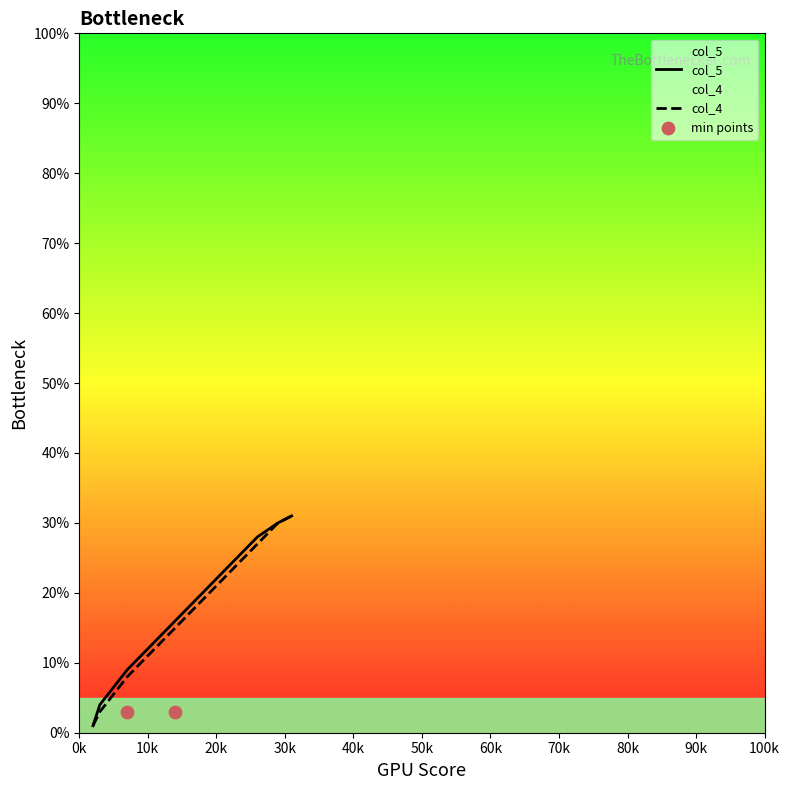

What are all the series names shown in the legend?

col_5, col_4